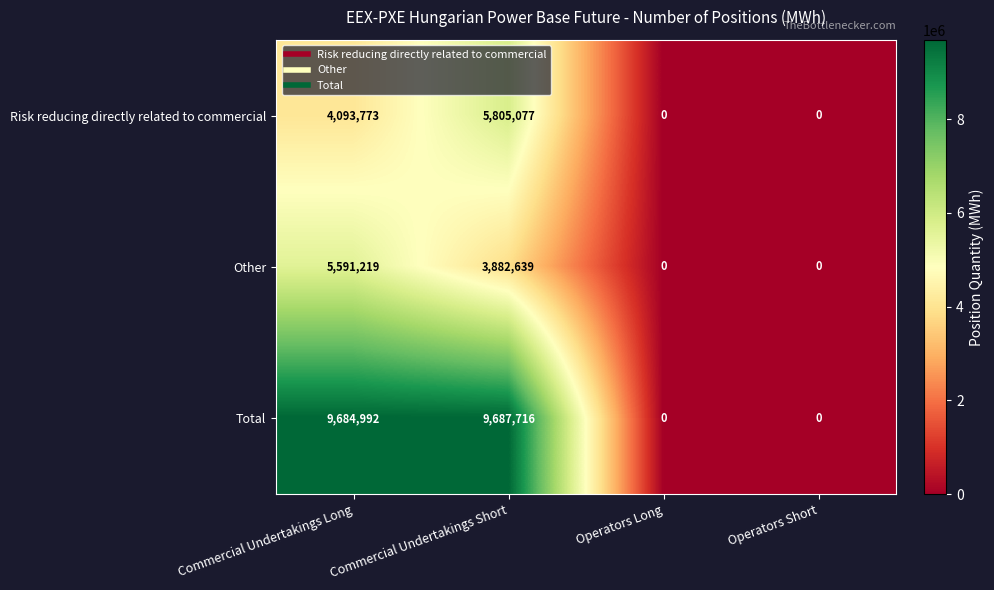

How many data points does each series have?

4